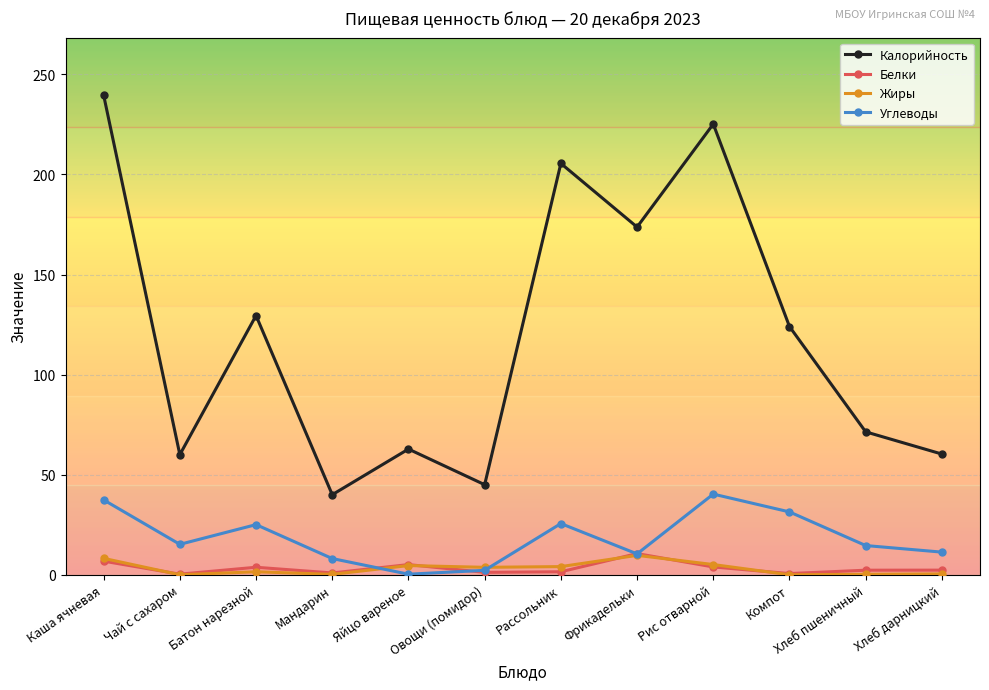

True or false: Углеводы and Калорийность cross at least once.

False